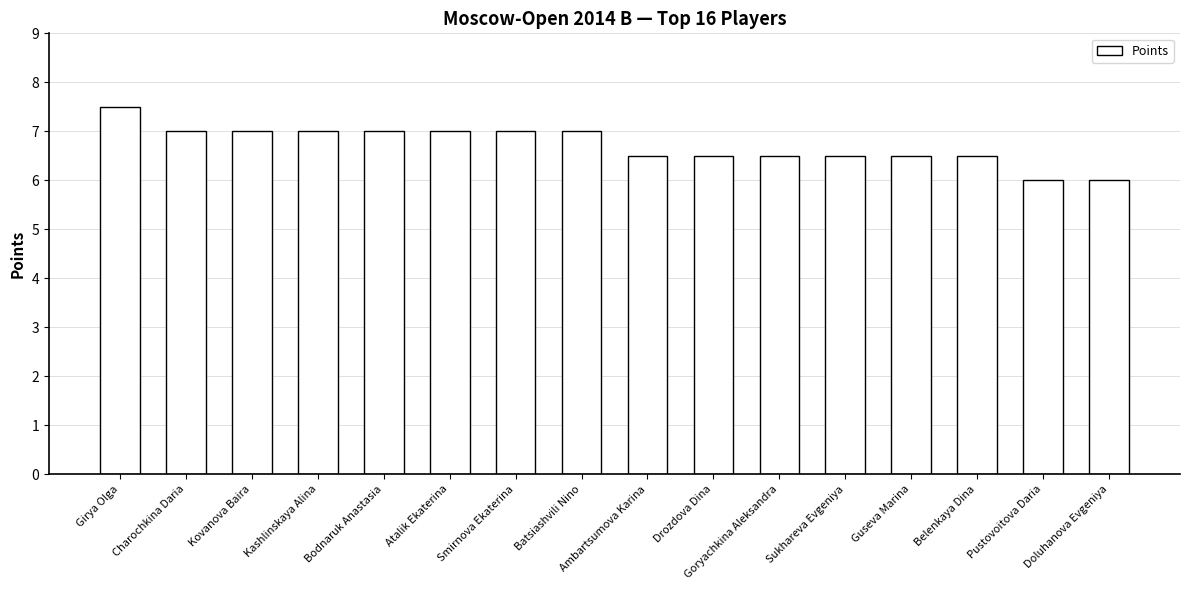

What is the difference between the values at Drozdova Dina and Charochkina Daria?

0.5